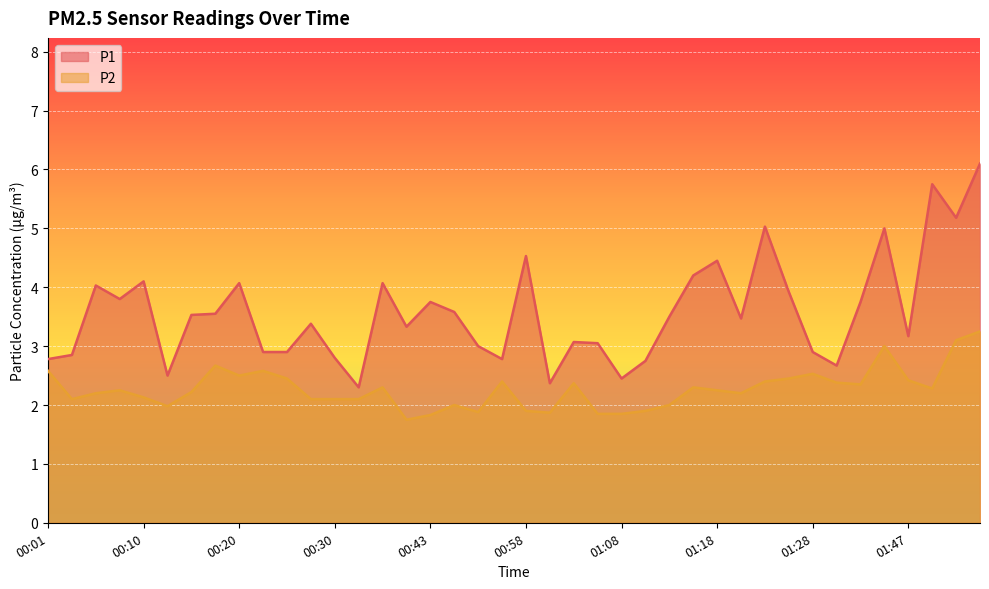

True or false: P2 and P1 cross at least once.

False